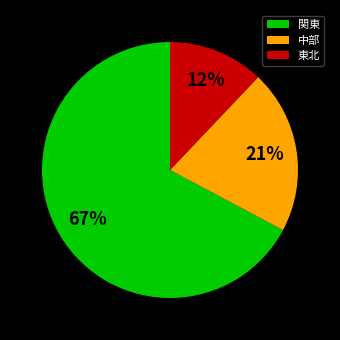

Does 中部 represent more than half of the total?

No